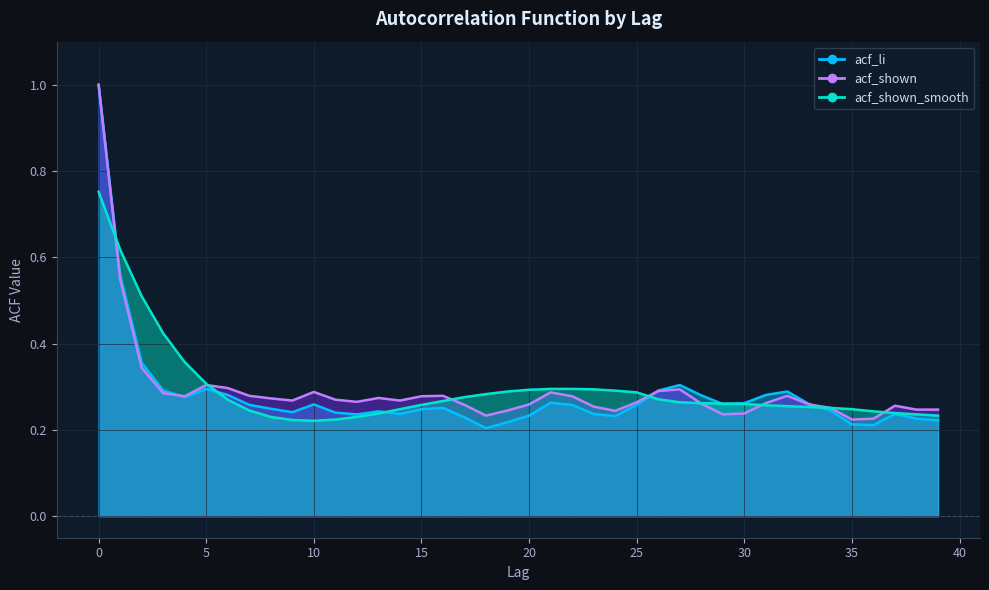

Reading left to right, list all the values displayed in this chart.

acf_li: 0=1.0	1=0.6	2=0.4	3=0.3	4=0.3	5=0.3	6=0.3	7=0.3	8=0.2	9=0.2	10=0.3	11=0.2	12=0.2	13=0.2	14=0.2	15=0.2	16=0.3	17=0.2	18=0.2	19=0.2	20=0.2	21=0.3	22=0.3	23=0.2	24=0.2	25=0.3	26=0.3	27=0.3	28=0.3	29=0.3	30=0.3	31=0.3	32=0.3	33=0.3	34=0.2	35=0.2	36=0.2	37=0.2	38=0.2	39=0.2
acf_shown: 0=1.0	1=0.5	2=0.3	3=0.3	4=0.3	5=0.3	6=0.3	7=0.3	8=0.3	9=0.3	10=0.3	11=0.3	12=0.3	13=0.3	14=0.3	15=0.3	16=0.3	17=0.3	18=0.2	19=0.2	20=0.3	21=0.3	22=0.3	23=0.3	24=0.2	25=0.3	26=0.3	27=0.3	28=0.3	29=0.2	30=0.2	31=0.3	32=0.3	33=0.3	34=0.3	35=0.2	36=0.2	37=0.3	38=0.2	39=0.2
acf_shown_smooth: 0=0.8	1=0.6	2=0.5	3=0.4	4=0.4	5=0.3	6=0.3	7=0.2	8=0.2	9=0.2	10=0.2	11=0.2	12=0.2	13=0.2	14=0.2	15=0.3	16=0.3	17=0.3	18=0.3	19=0.3	20=0.3	21=0.3	22=0.3	23=0.3	24=0.3	25=0.3	26=0.3	27=0.3	28=0.3	29=0.3	30=0.3	31=0.3	32=0.3	33=0.3	34=0.3	35=0.2	36=0.2	37=0.2	38=0.2	39=0.2